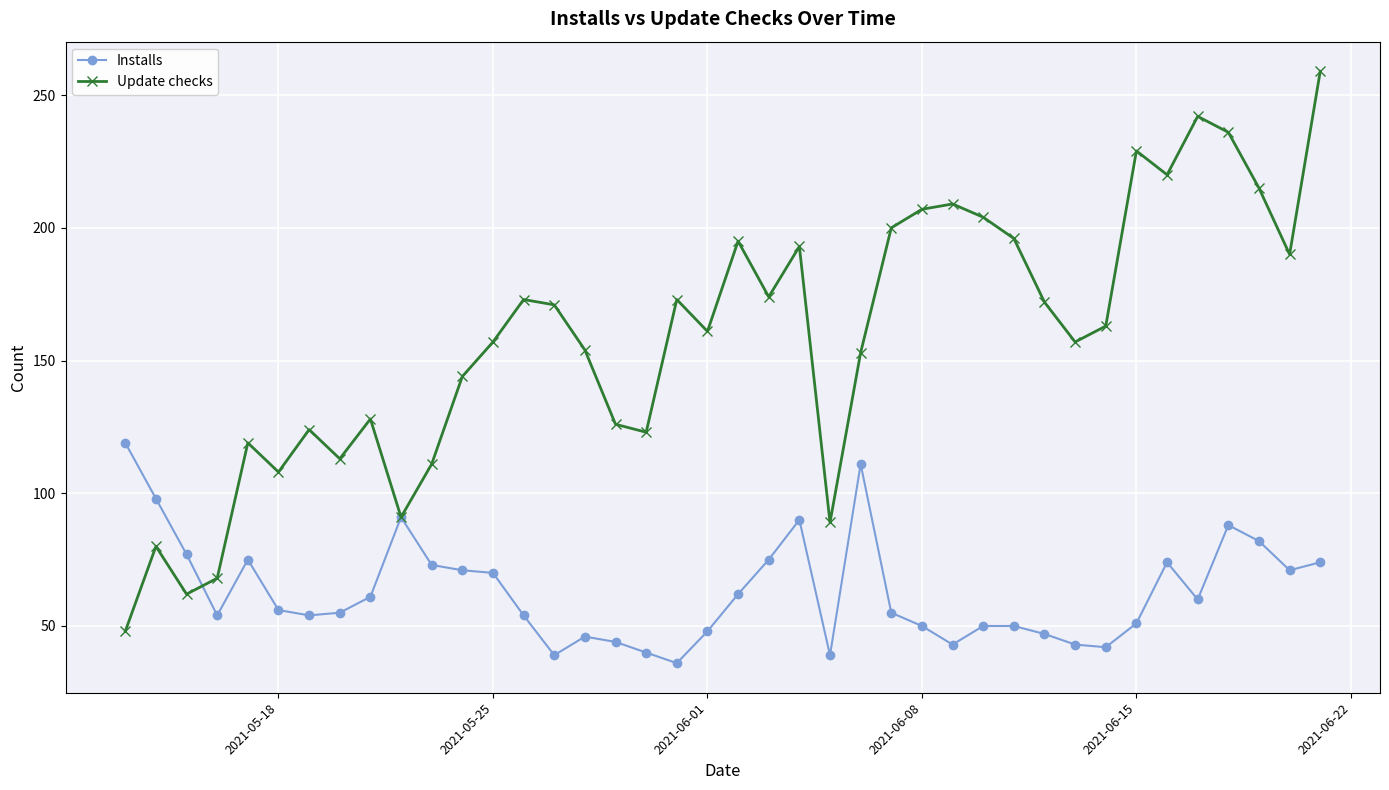

What is the minimum value for Update checks?

48